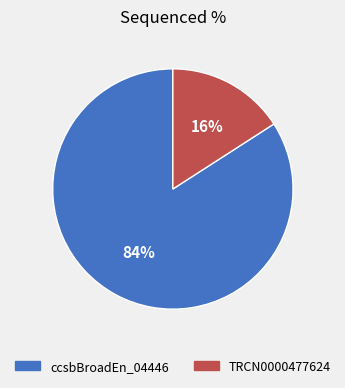

Combined, do TRCN0000477624 and ccsbBroadEn_04446 account for over 50%?

Yes